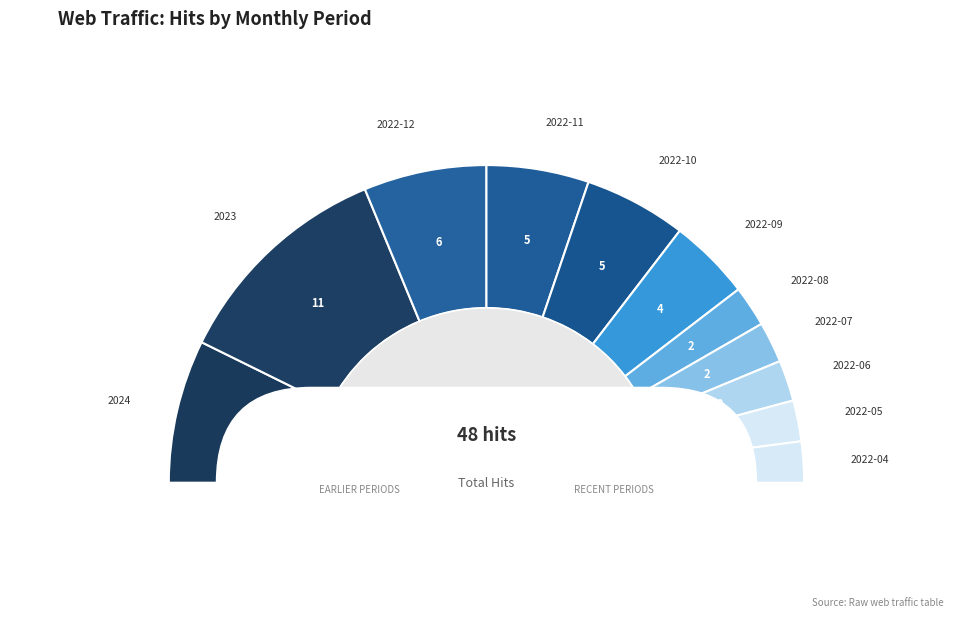

Between 2022-05 and 2022-06, which is larger?

2022-05